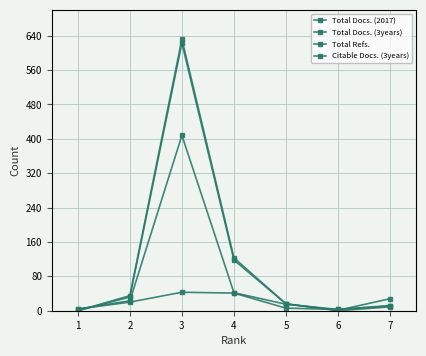

Is the value of Total Docs. (2017) at 3 greater than the value of Total Docs. (3years) at 1?

Yes